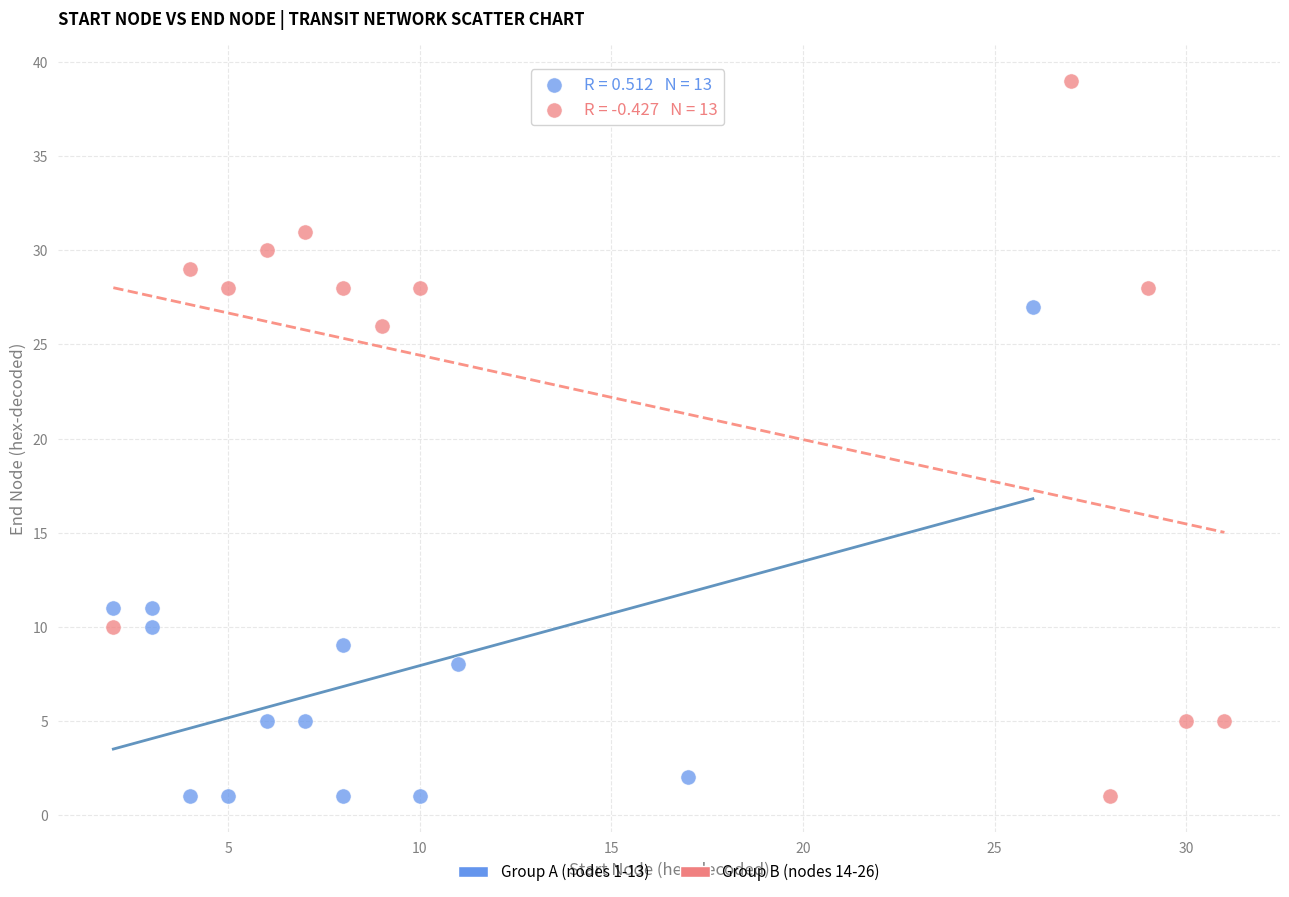

Which series reaches the maximum Y coordinate?

Group B (nodes 14-26)